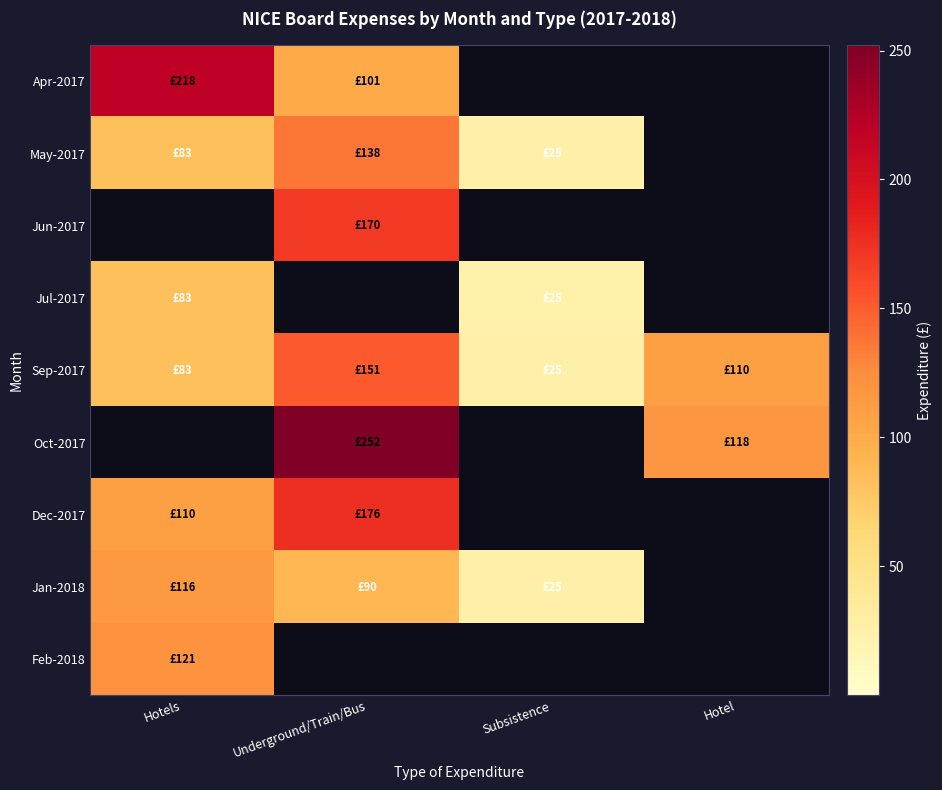

At which category is the sum across all series the highest?

Underground/Train/Bus